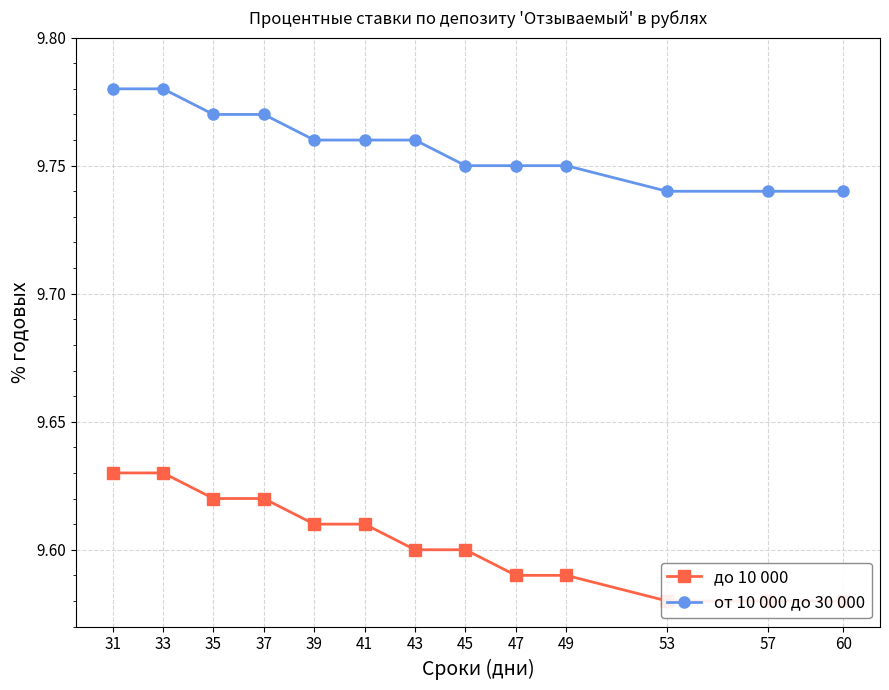

At which label is от 10 000 до 30 000 closest to 9?

53